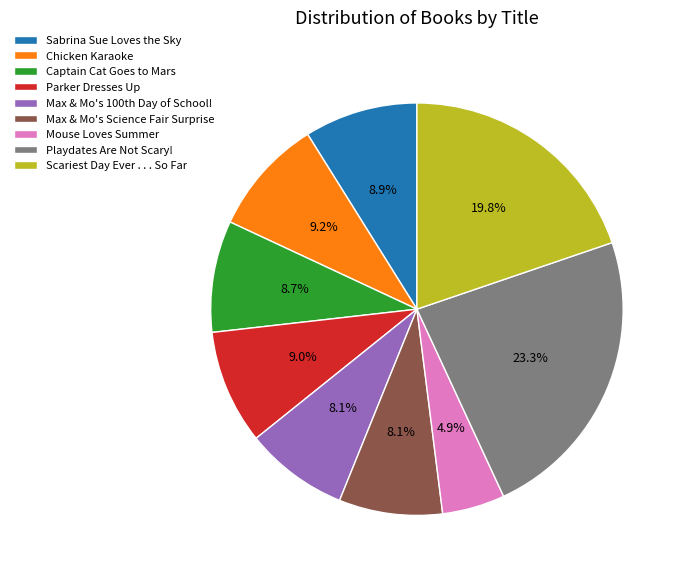

To the nearest percent, what is the difference between the Mouse Loves Summer and Chicken Karaoke slice percentages?

4%